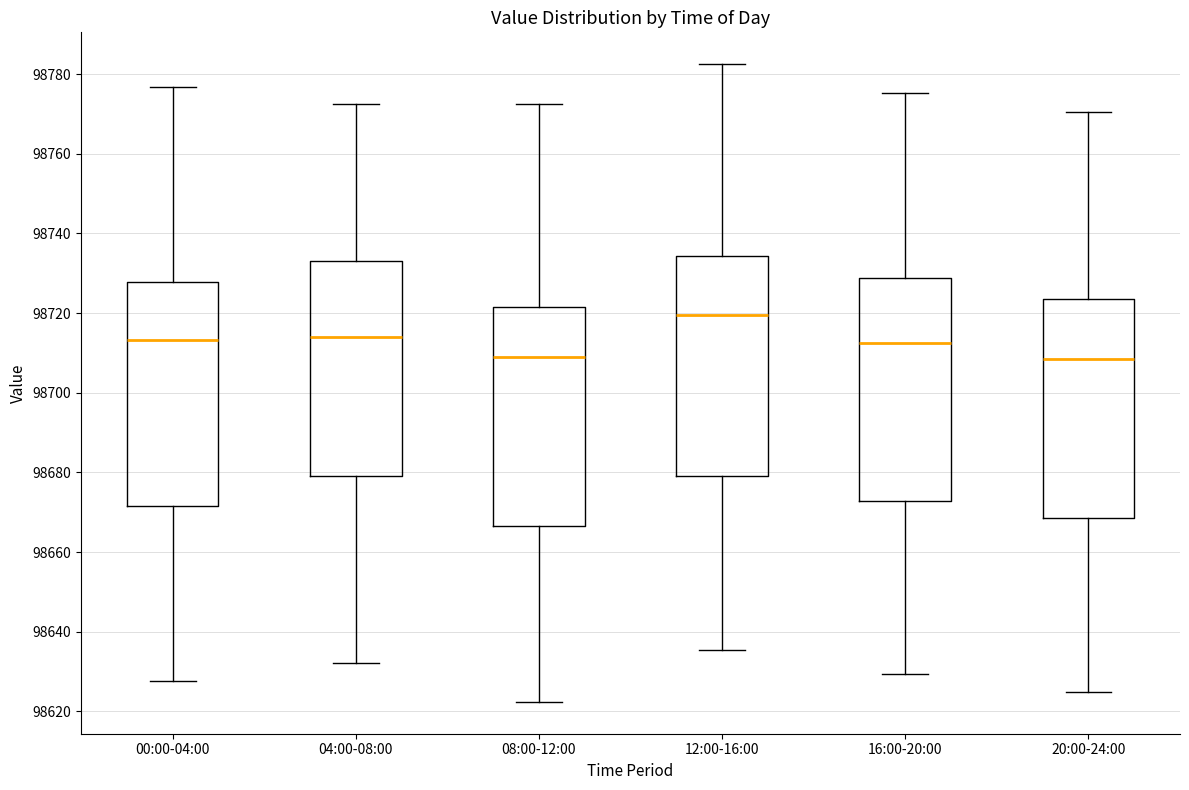

Reading left to right, transcribe this box plot: for each box, give where its median line is, the range the box spans, and where its two whiskers end, as read against the y-axis. The values are not printed on the chart, so give them approximately, as read against the axis.

00:00-04:00: median 98714, box 98672 to 98728, whiskers 98628 to 98776
04:00-08:00: median 98714, box 98680 to 98734, whiskers 98632 to 98772
08:00-12:00: median 98710, box 98666 to 98722, whiskers 98622 to 98772
12:00-16:00: median 98720, box 98680 to 98734, whiskers 98636 to 98782
16:00-20:00: median 98712, box 98672 to 98728, whiskers 98630 to 98776
20:00-24:00: median 98708, box 98668 to 98724, whiskers 98624 to 98770